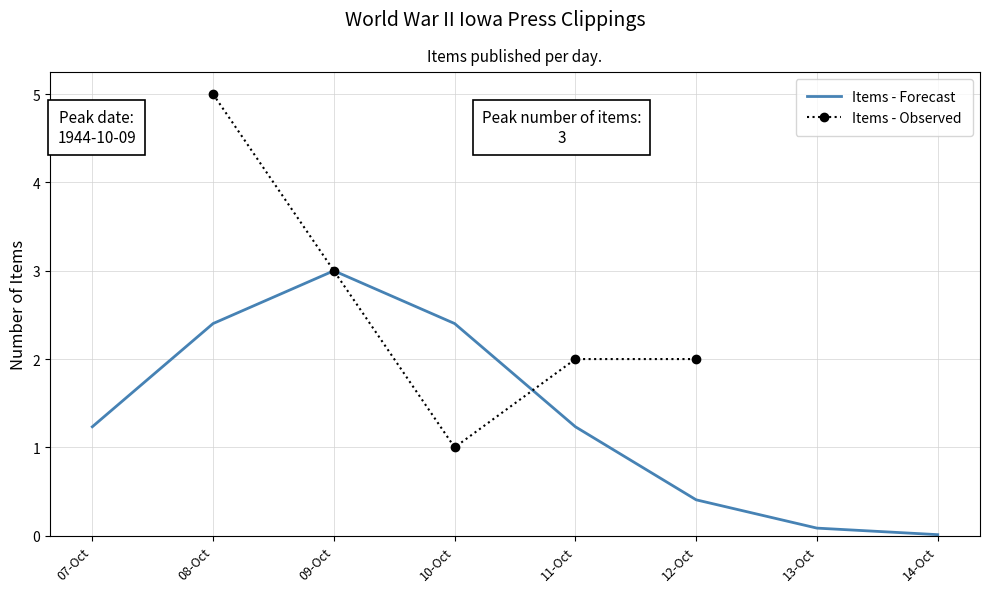

At which label does Items - Forecast first exceed 1?

07-Oct